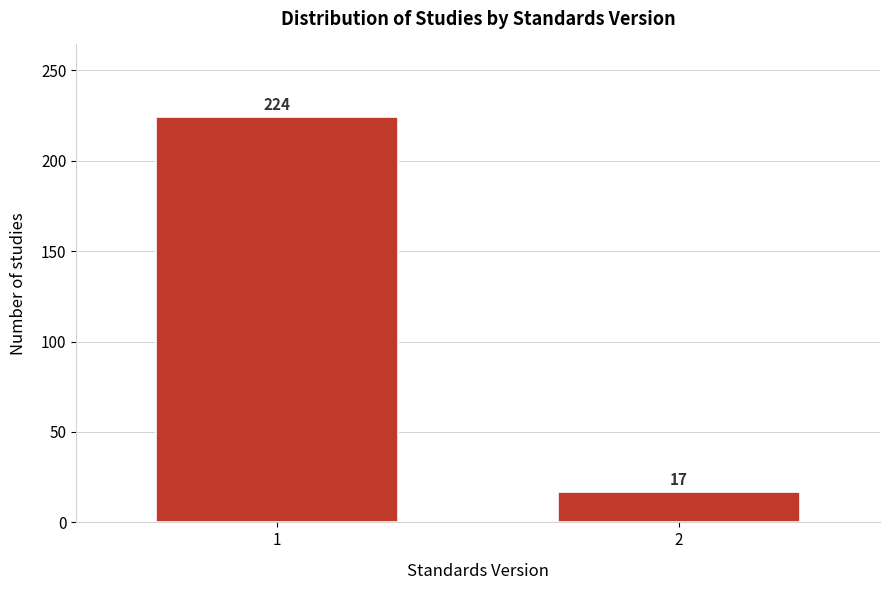

Reading right to left, extract all data points from this chart.

2=17	1=224